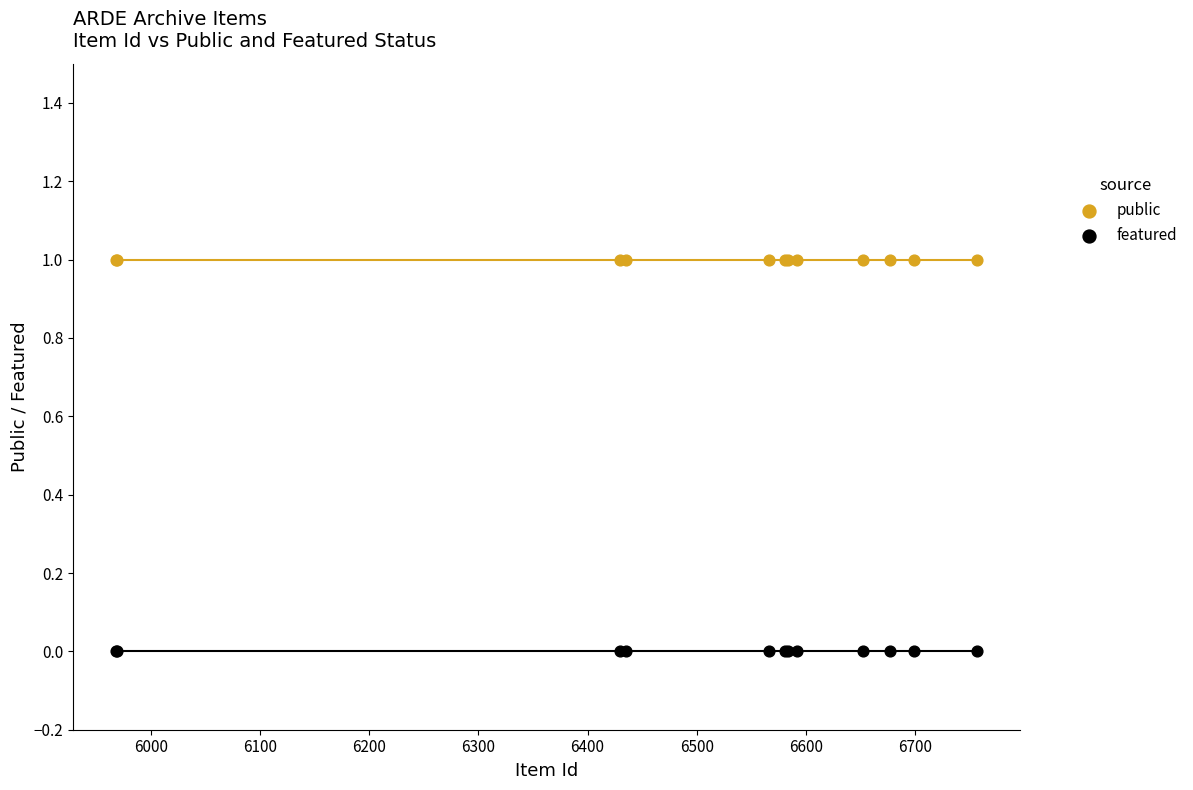

Which series reaches the minimum Y coordinate?

featured